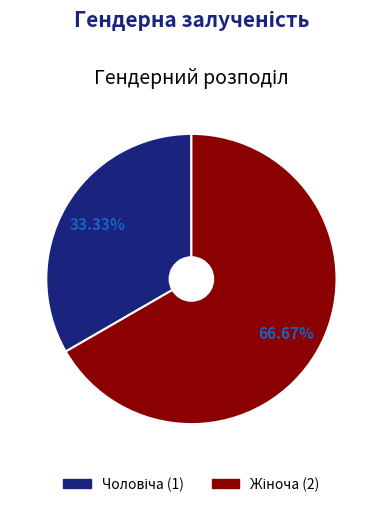

Does any single category account for the majority?

Yes